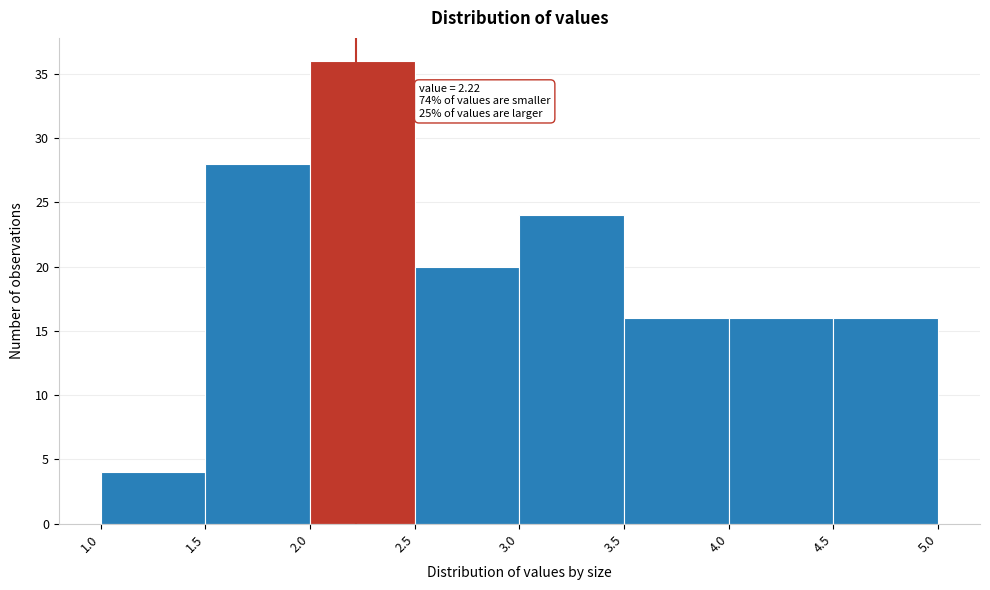

Over which range of the x-axis is the bar tallest?

2.0 to 2.5